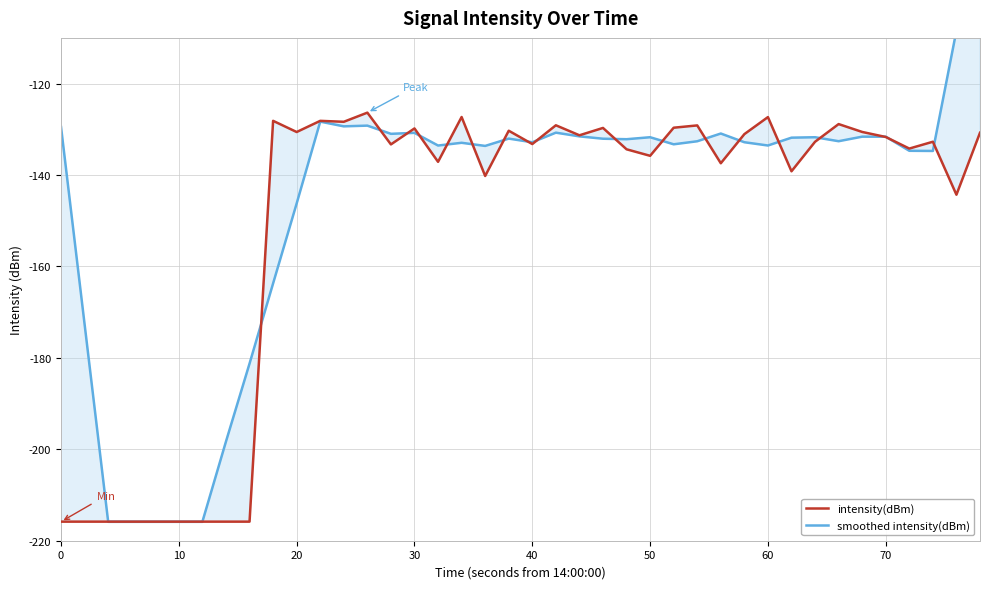

After their last crossing, which series has the higher values: intensity(dBm) or smoothed intensity(dBm)?

smoothed intensity(dBm)